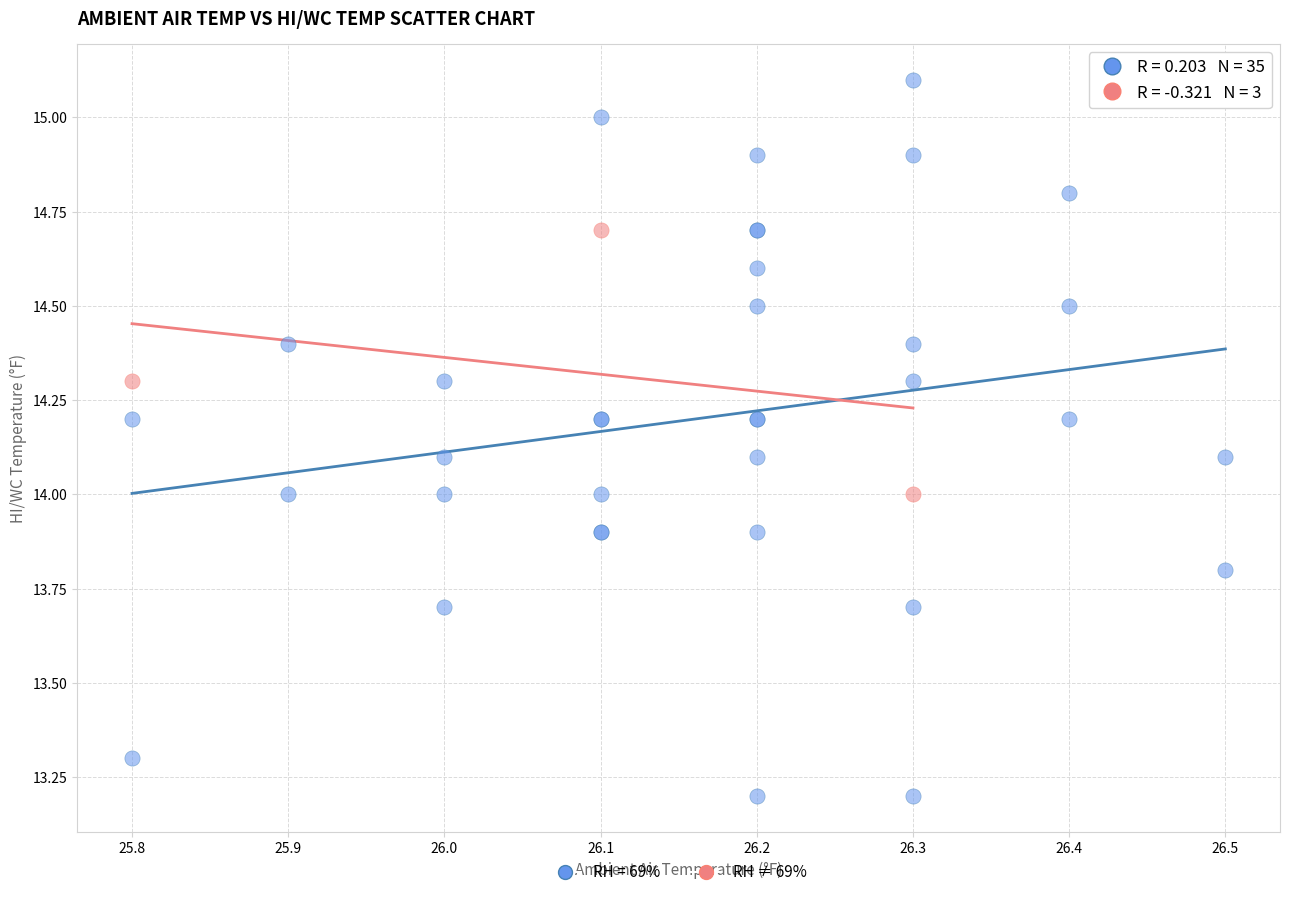

Which series contains the highest Y value?

RH = 69%